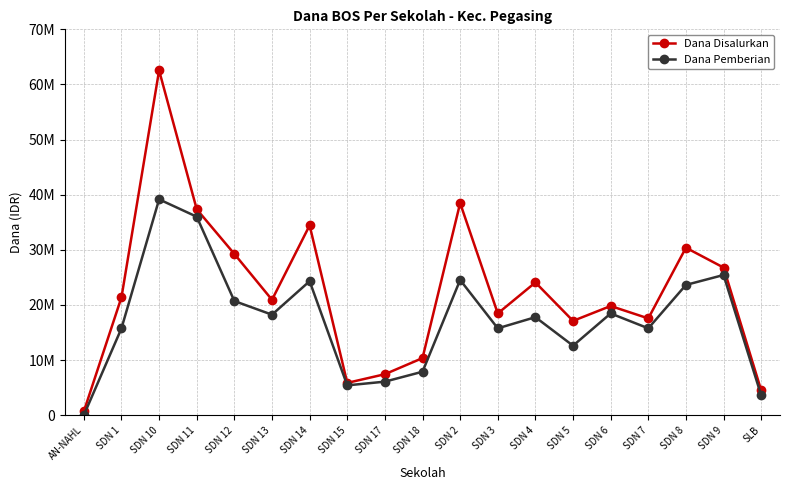

Does the chart have visible grid lines?

Yes